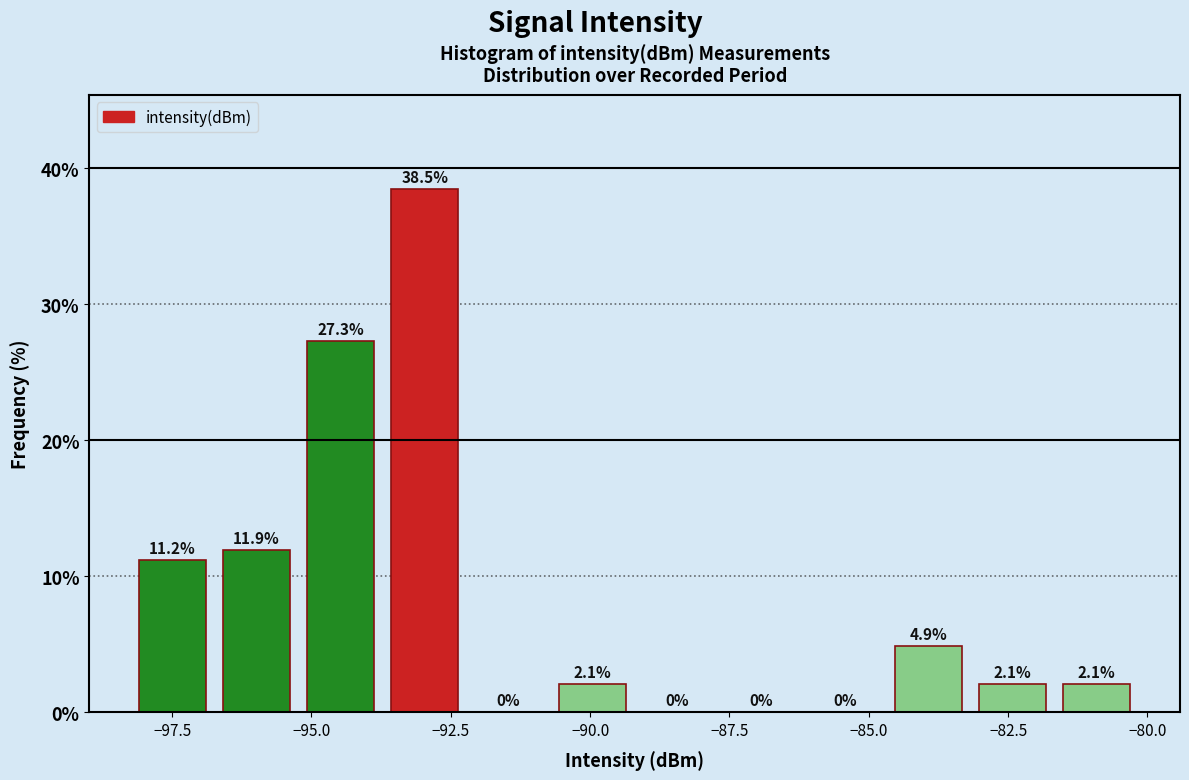

Around what value on the x-axis is the tallest bar? Give the approximate position of its centre, as read against the axis.

-93.0